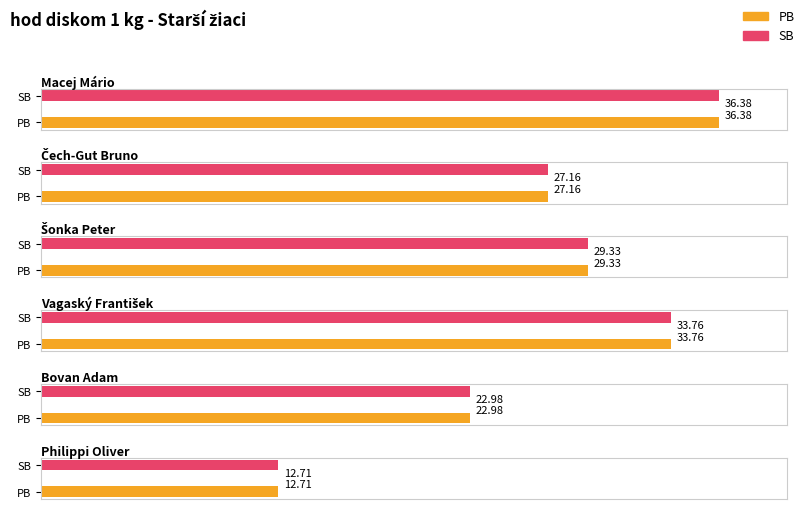

At Vagaský František, list the series in order from largest to smallest.

PB, SB